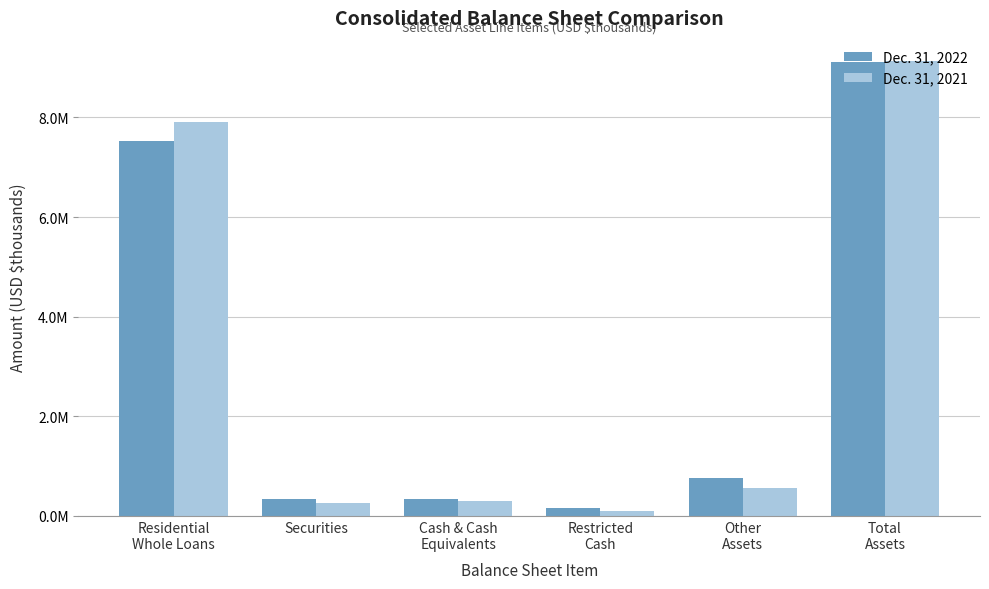

What is the total value across all series at Cash & Cash
Equivalents?

638879